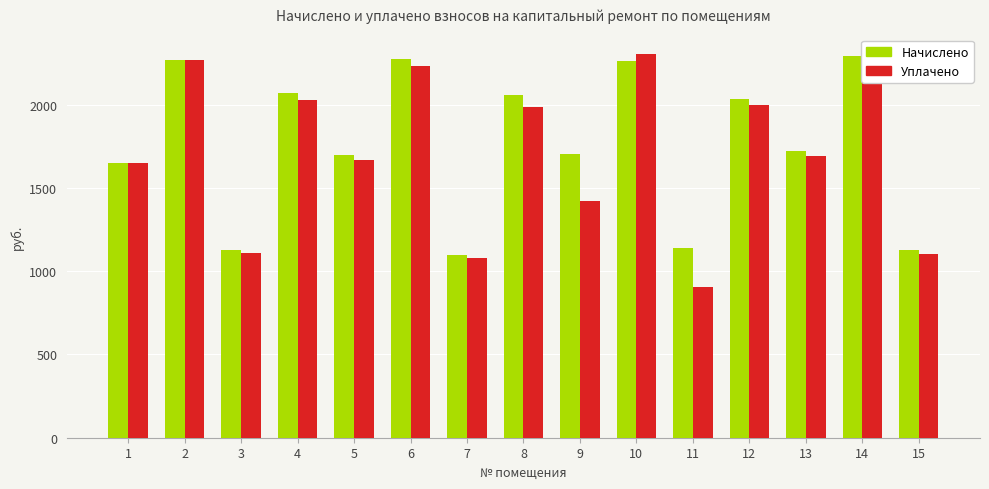

How many bars are there in total?

30